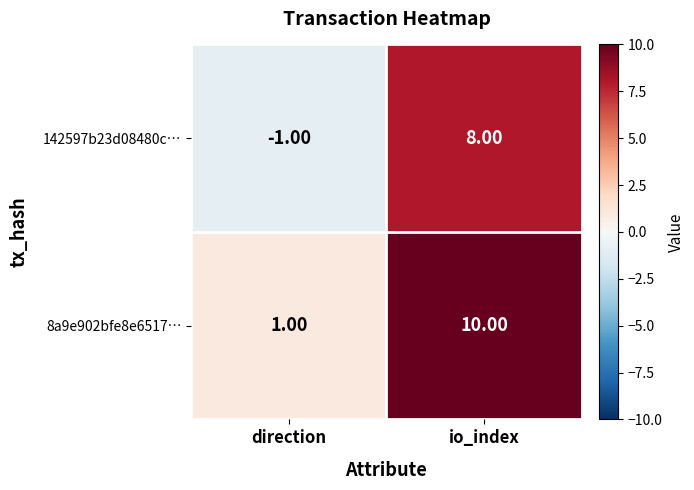

At which label is 8a9e902bfe8e6517… closest to 5?

direction